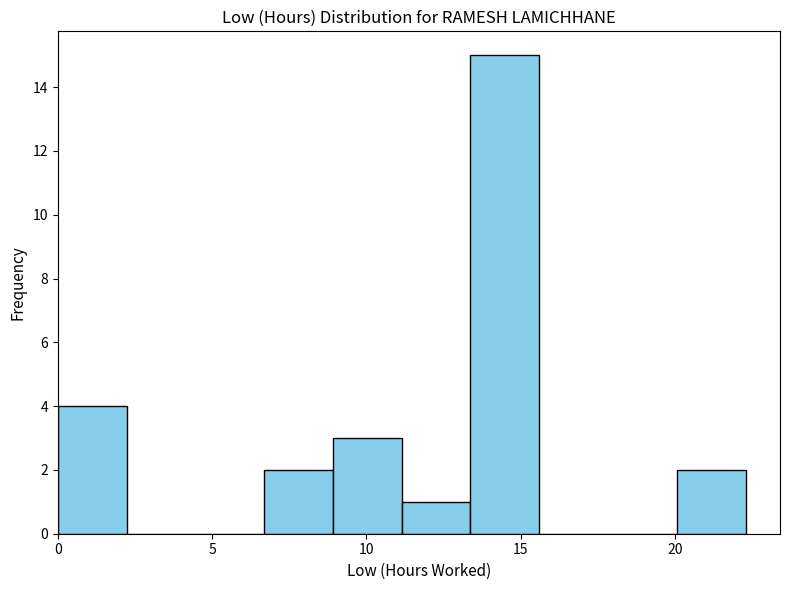

Reading left to right, transcribe this chart: for each bar, give the range it covers on the x-axis and its height. Neither the bar edges nor the heights are printed on the chart, so give them approximately, as read against the axes.

0.0 to 2.0: 4
2.0 to 4.5: 0
4.5 to 6.5: 0
6.5 to 9.0: 2
9.0 to 11.0: 3
11.0 to 13.5: 1
13.5 to 15.5: 15
15.5 to 18.0: 0
18.0 to 20.0: 0
20.0 to 22.5: 2